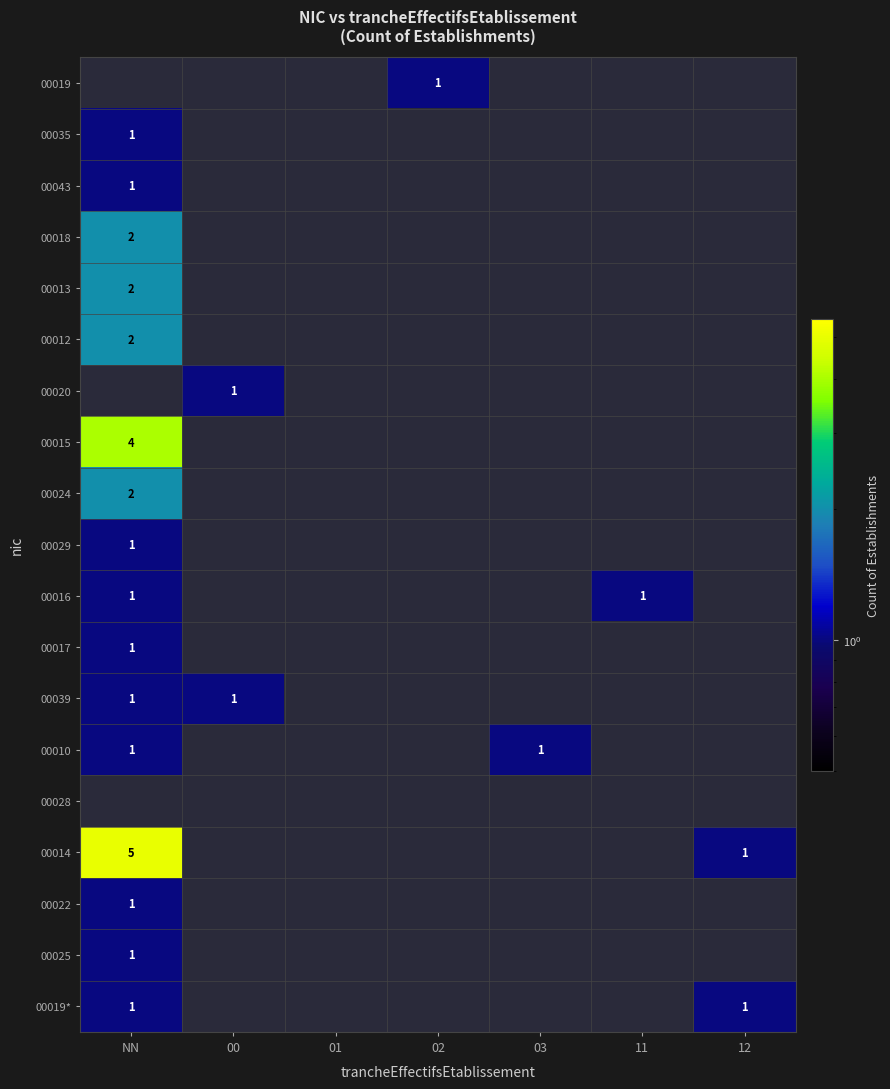

Between 12 and 11, which is larger?

12